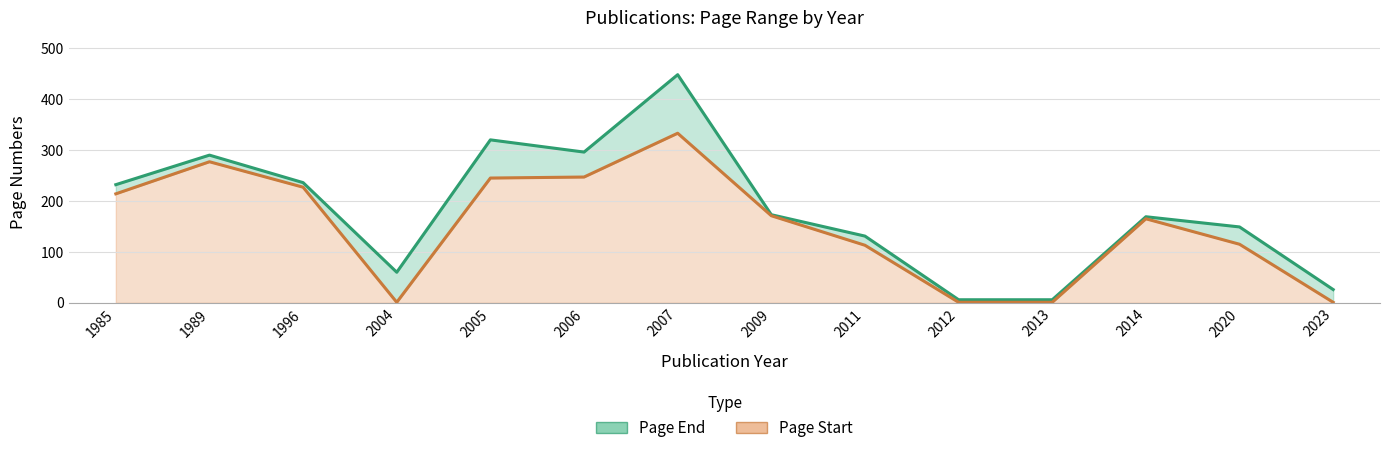

At which label is Page End closest to 227?

1985